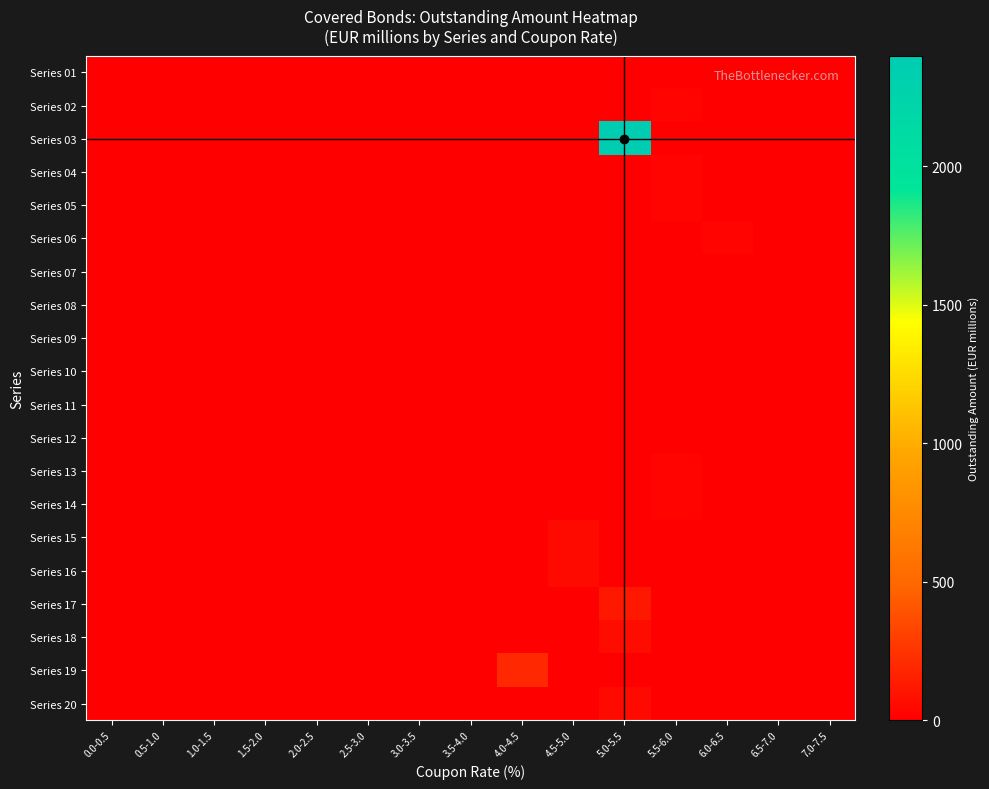

Which series has the widest spread of values?

Series 03